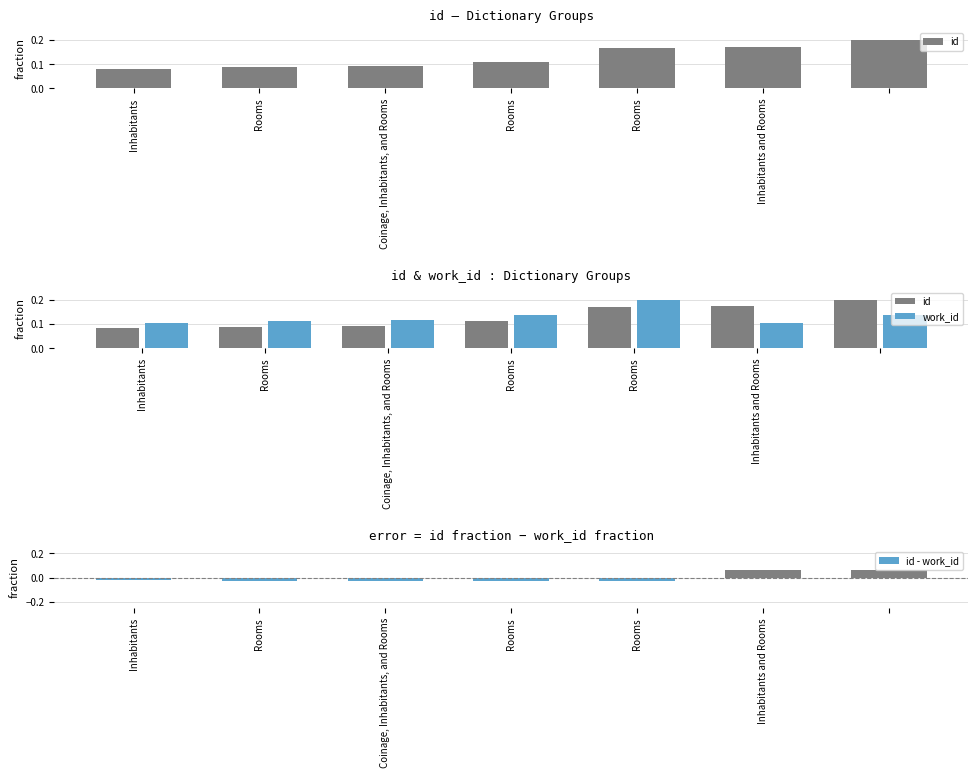

What is the label of the 2nd bar from the left?

Rooms